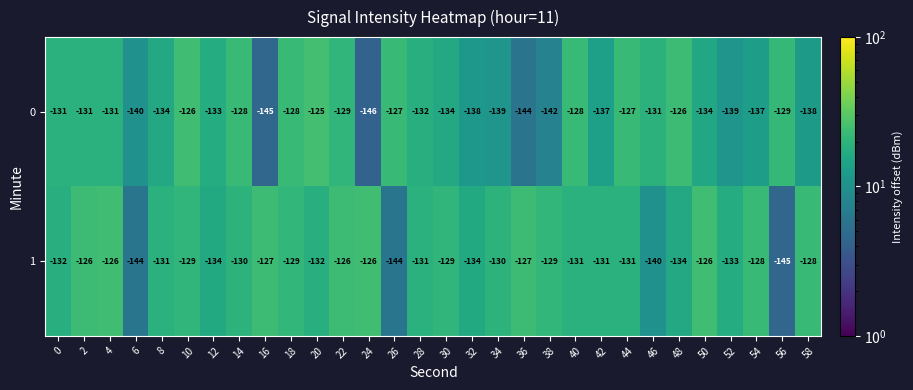

At 28, list the series in order from largest to smallest.

1, 0